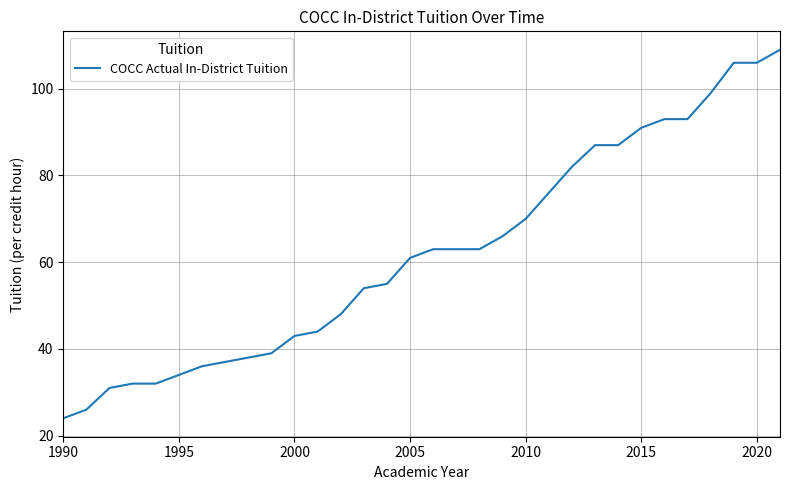

What is the difference between the maximum and minimum values?

85